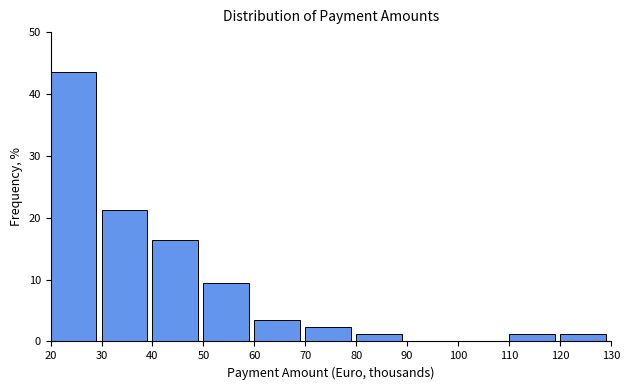

Reading right to left, list all the values displayed in this chart.

120=1.2	110=1.2	100=0.0	90=0.0	80=1.2	70=2.4	60=3.5	50=9.4	40=16.5	30=21.2	20=43.5